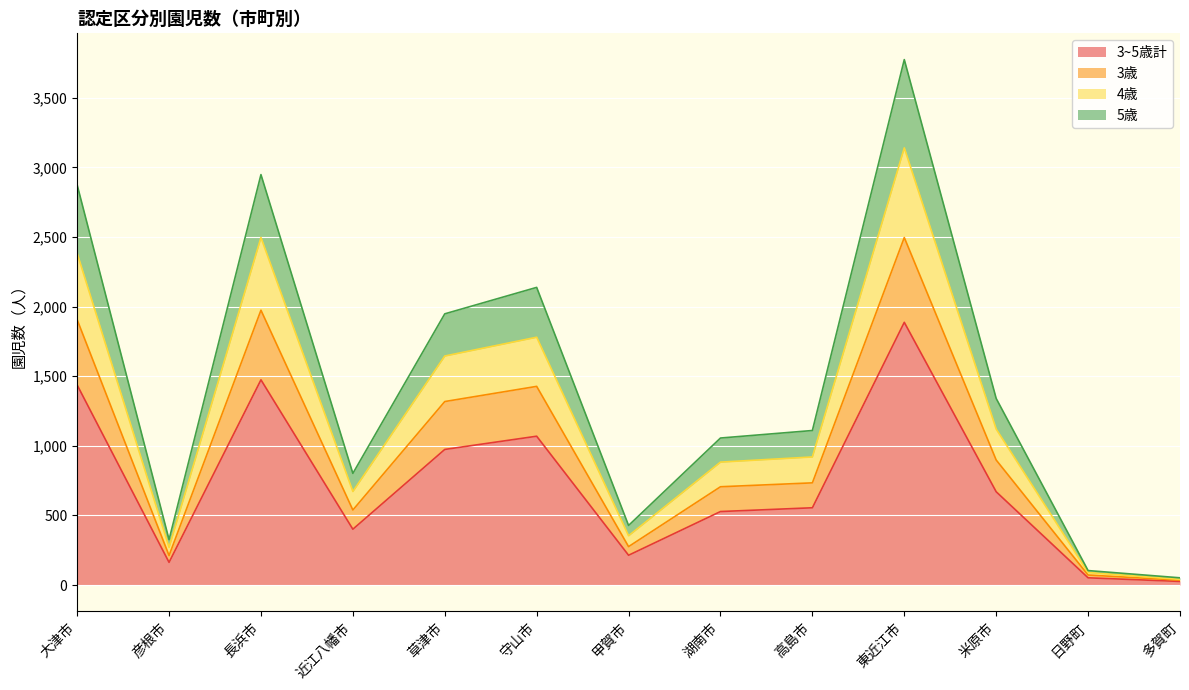

At which category does the chart reach its peak across all series?

東近江市